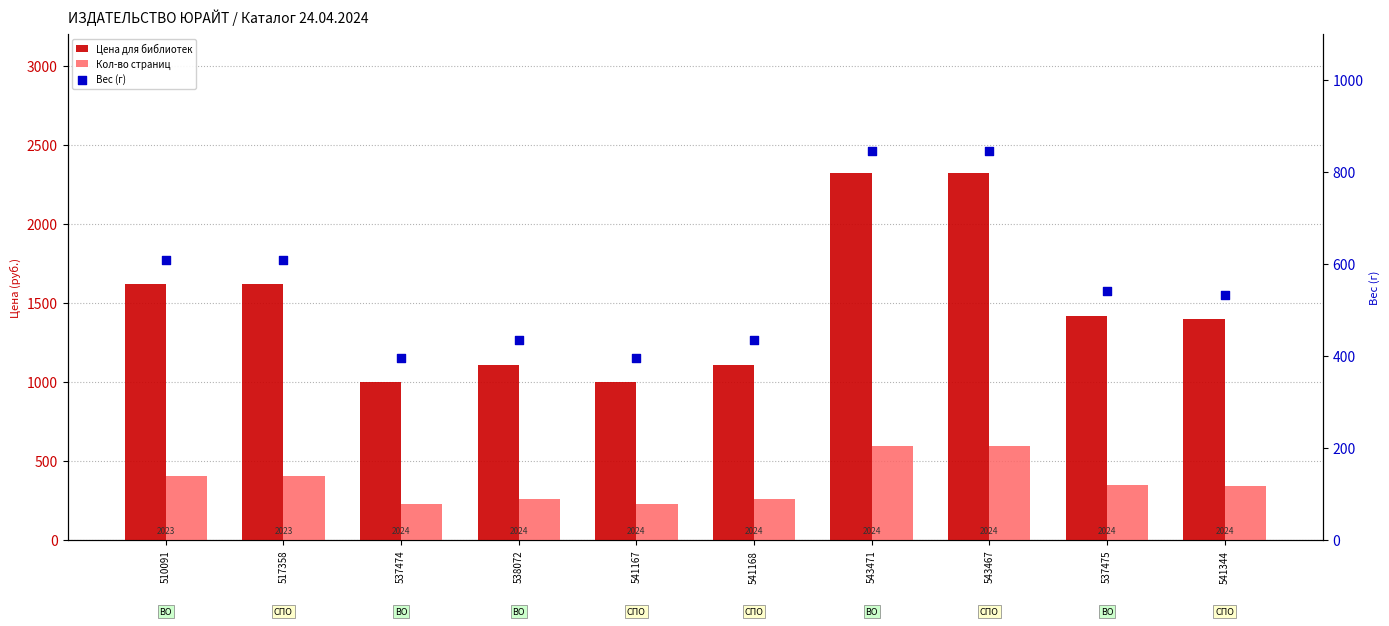

At how many categories does at least one series exceed 1630?

2